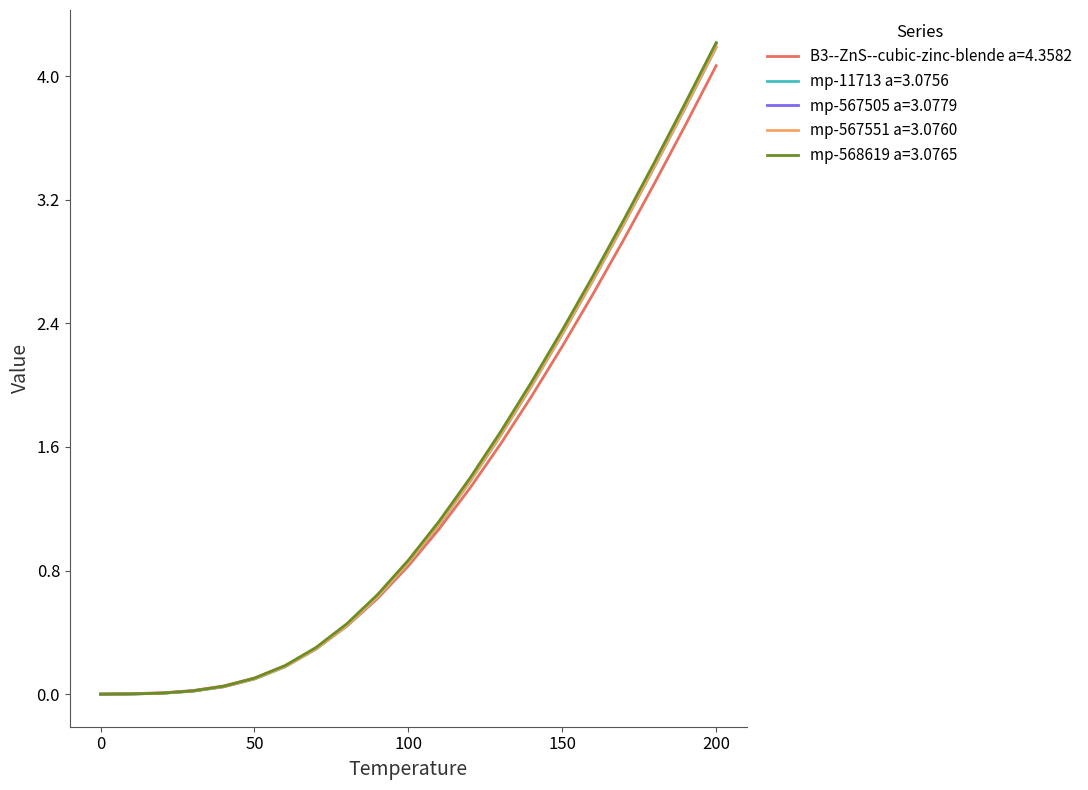

Which series has the largest range (max minus min)?

mp-568619 a=3.0765